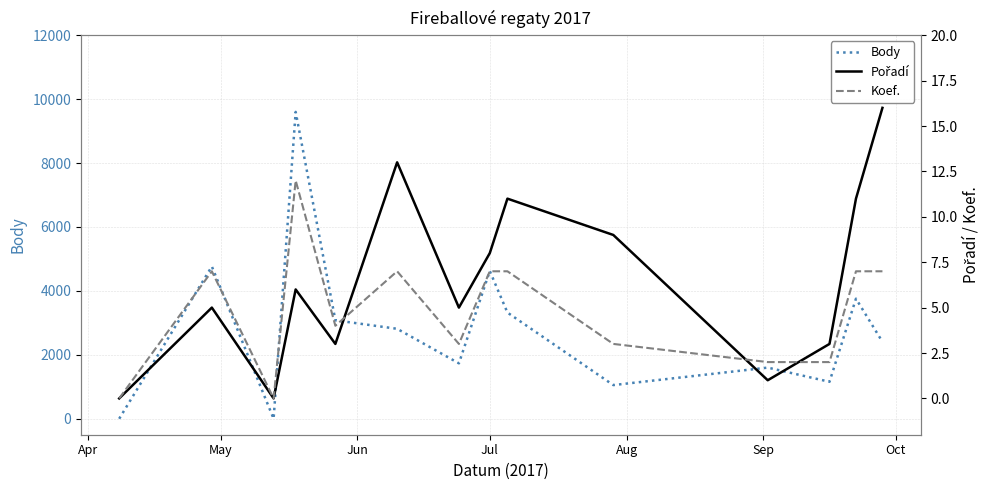

What is the value of the Pořadí point at the 11th from the left?

1